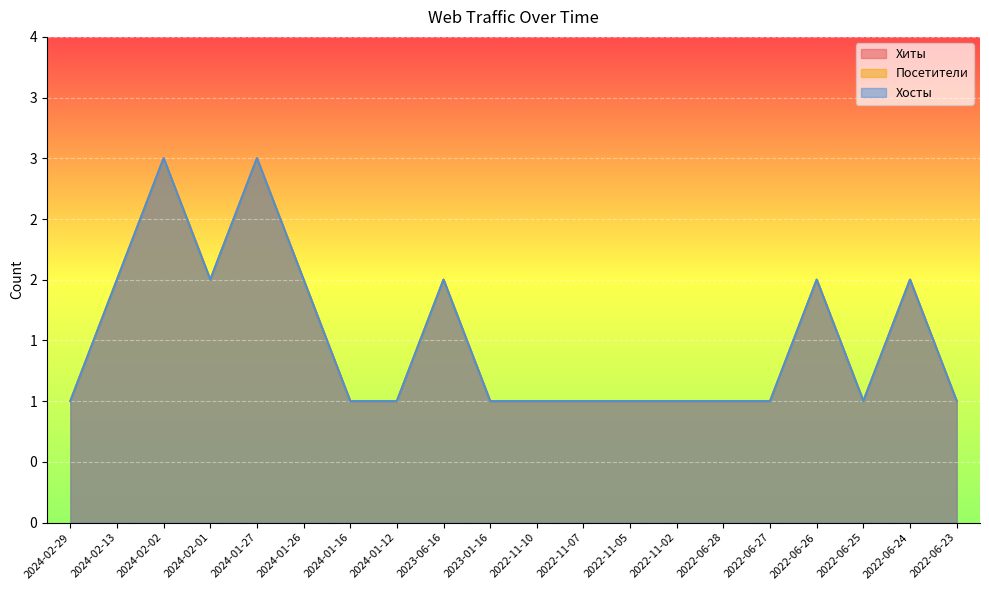

What is the highest value of the Посетители series?

3